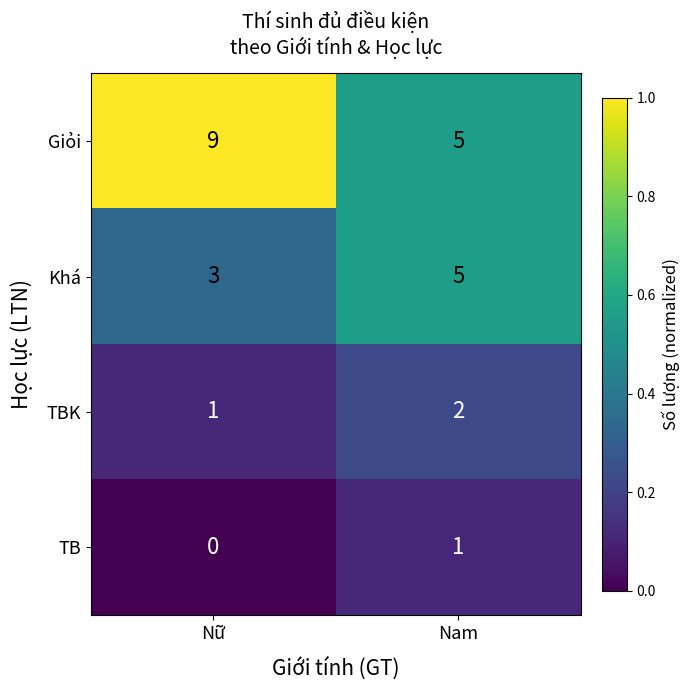

Is it true that Khá equals 5 at Nam?

True